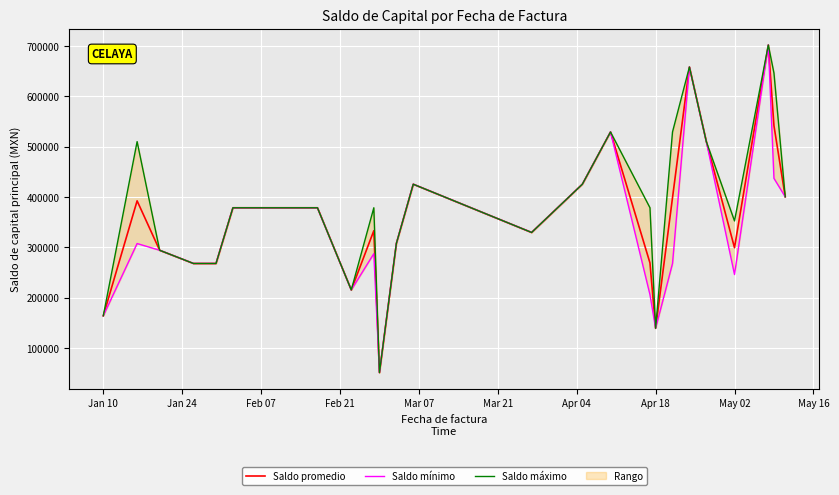

True or false: Saldo máximo and Saldo promedio cross at least once.

False